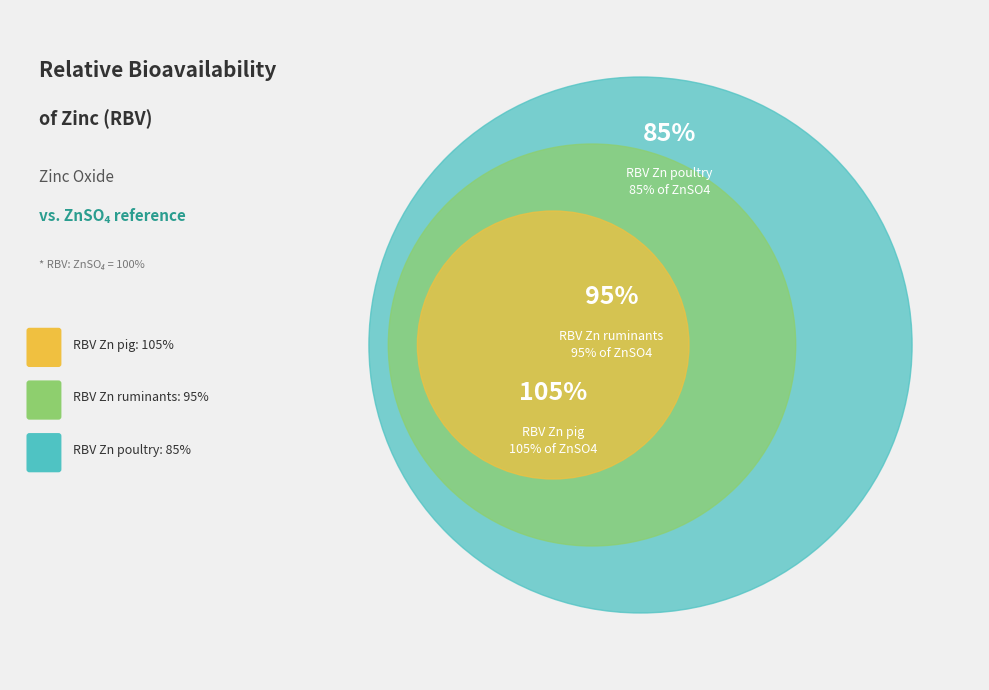

Which slice is the smallest?

RBV Zn poultry